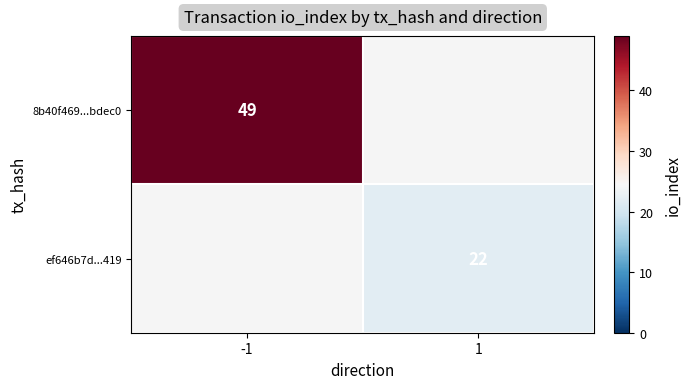

The value of 8b40f469...bdec0 at -1 is 49. True or false?

True